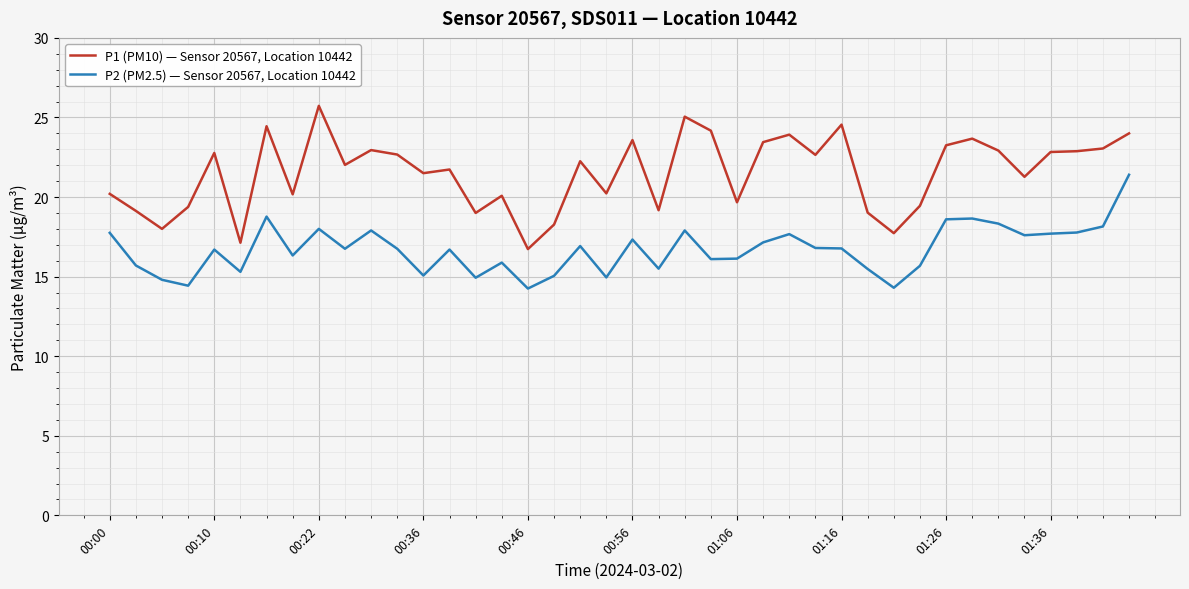

What is the difference between the second highest and minimum values in the P1 (PM10) — Sensor 20567, Location 10442 series?

8.3